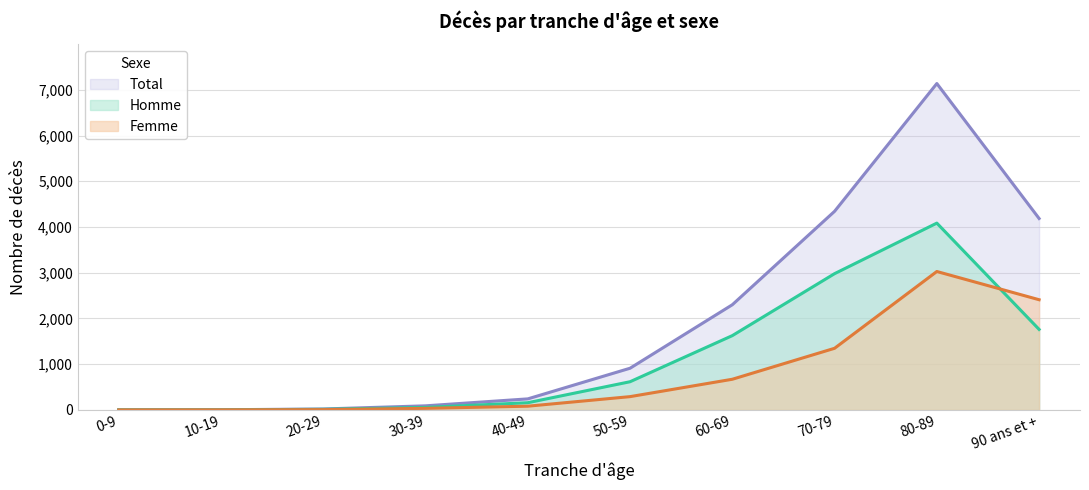

True or false: Homme and Total cross at least once.

False